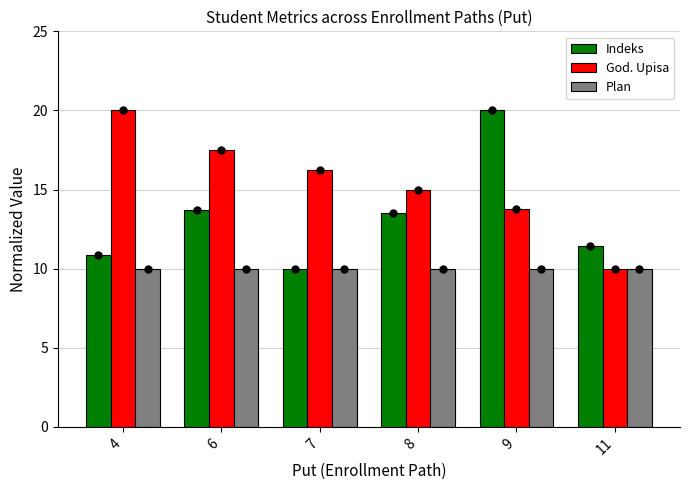

What is the spread (max minus min) of values at 6?

7.5